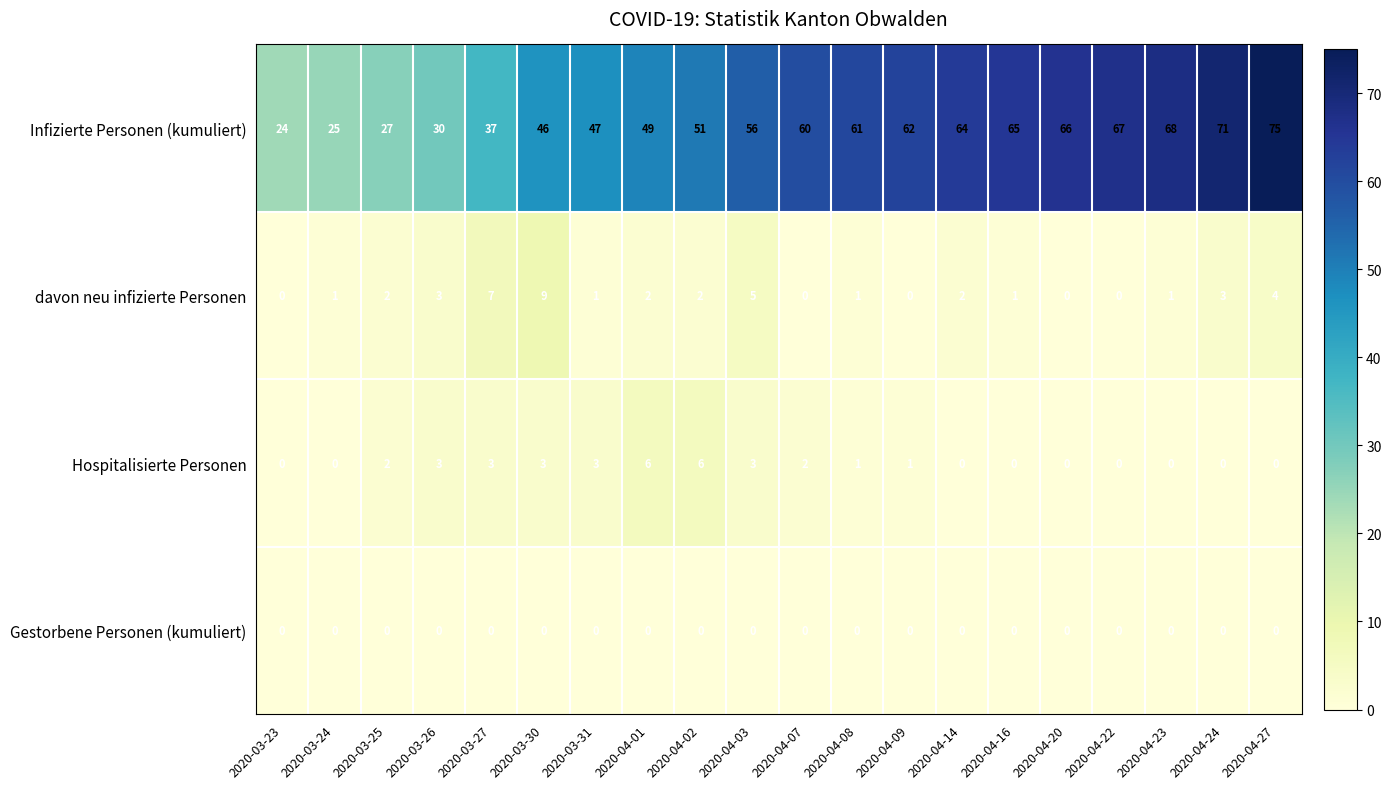

Is it true that Infizierte Personen (kumuliert) equals 103 at 2020-04-09?

False